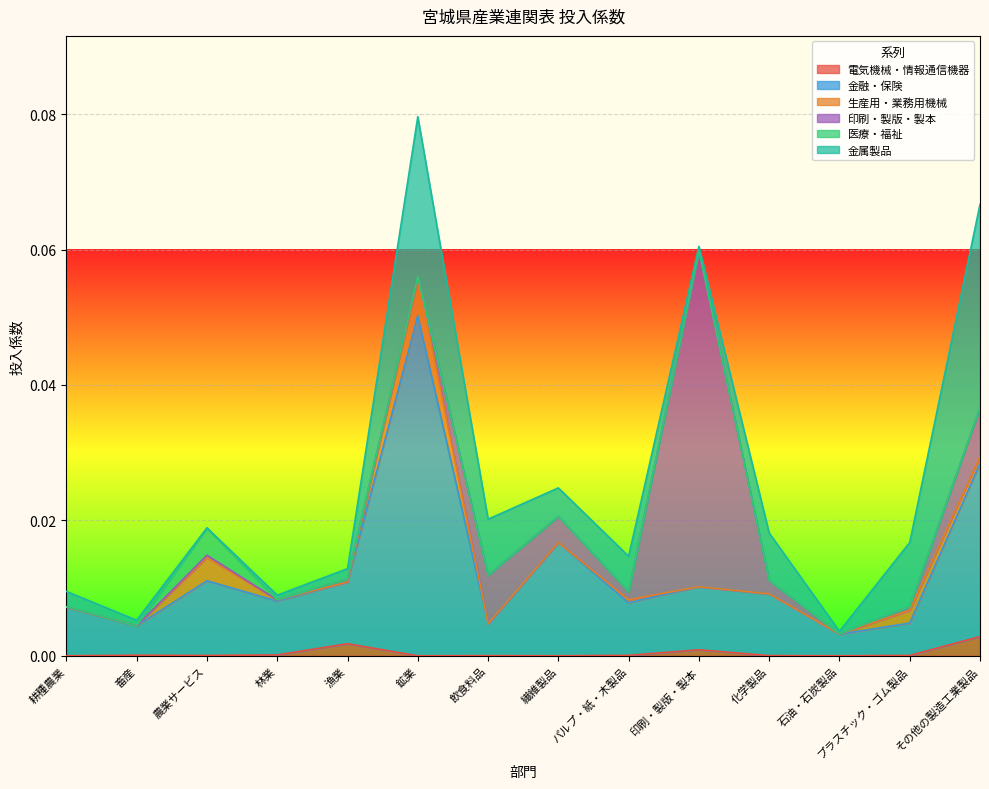

What are all the series names shown in the legend?

電気機械・情報通信機器, 金融・保険, 生産用・業務用機械, 印刷・製版・製本, 医療・福祉, 金属製品